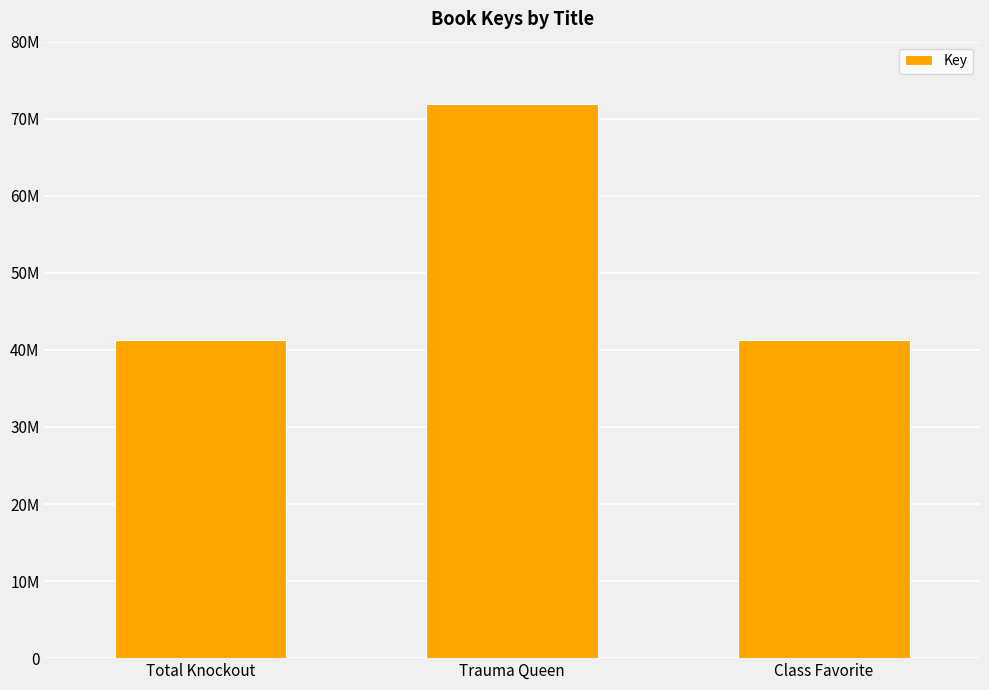

Does the chart contain any negative values?

No